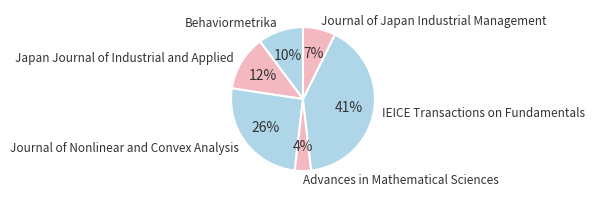

Does Japan Journal of Industrial and Applied account for over 50% of the chart?

No